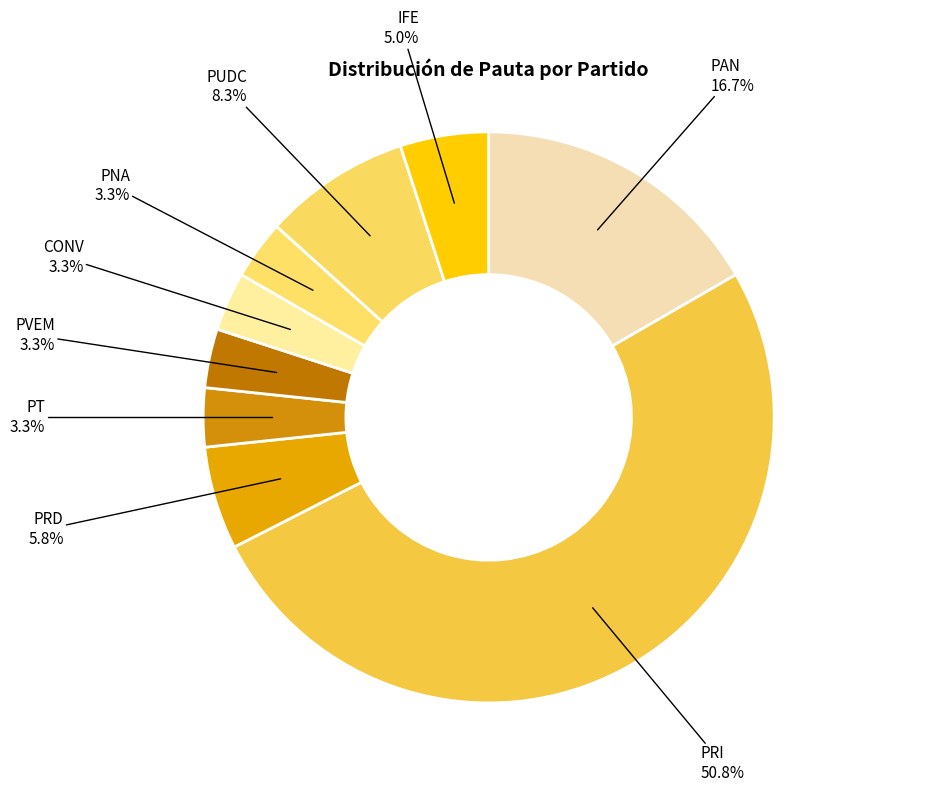

What portion of the pie excludes IFE?

95.0%